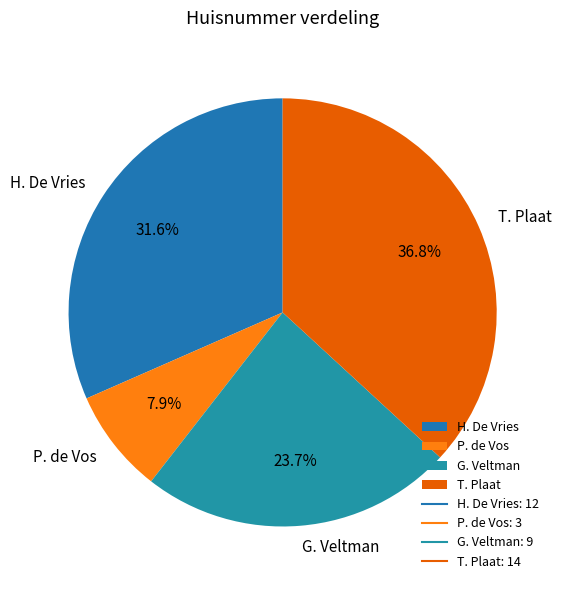

Which has a higher value, T. Plaat or P. de Vos?

T. Plaat